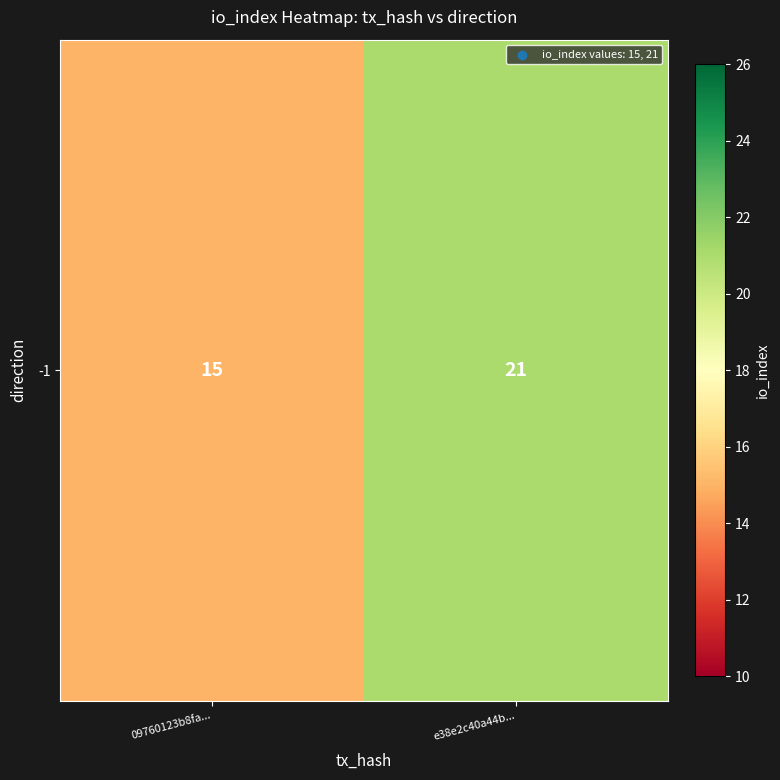

What is the ratio of the value at 09760123b8fa... to the value at e38e2c40a44b...?

0.7